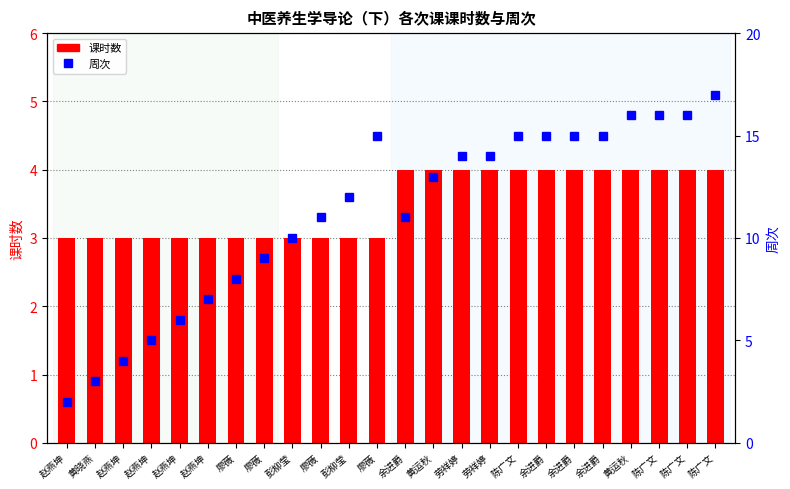

At how many categories does at least one series exceed 15?

4